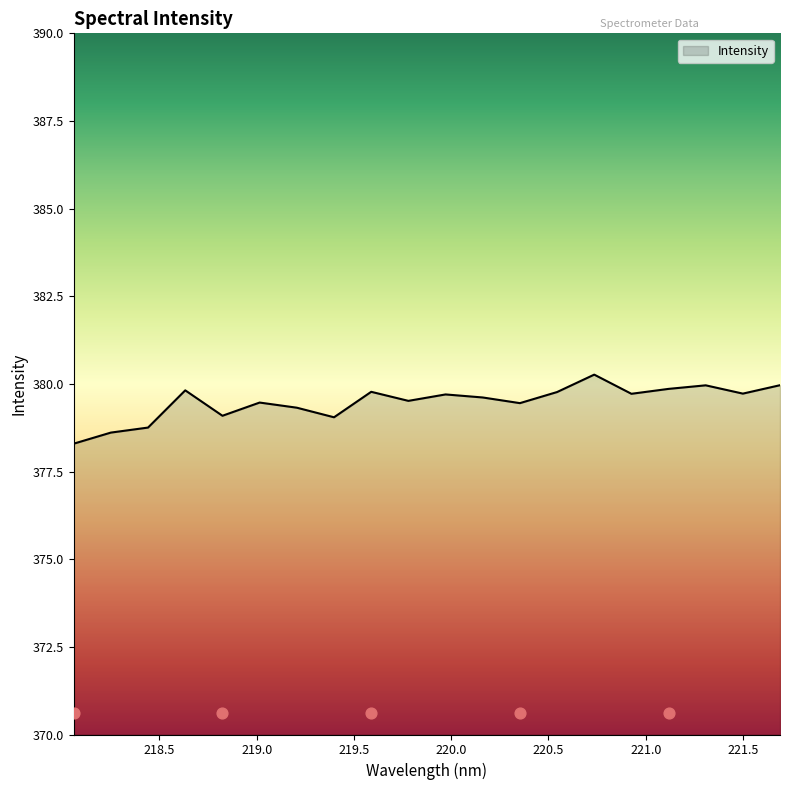

Which has a higher value, 219.0156 or 220.7354?

220.7354